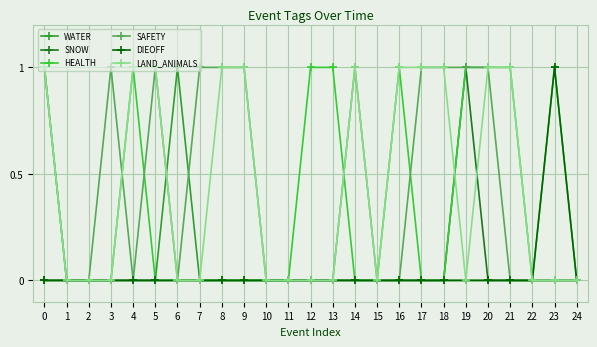

Where is the first local maximum for SAFETY?

3